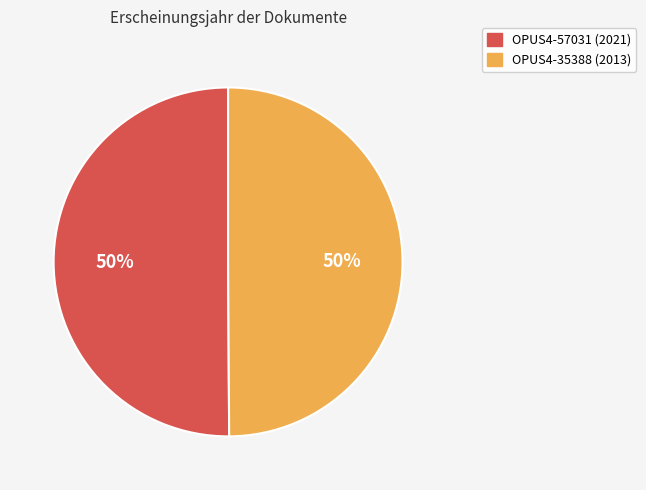

The OPUS4-57031 slice represents 50% of the pie. True or false?

True